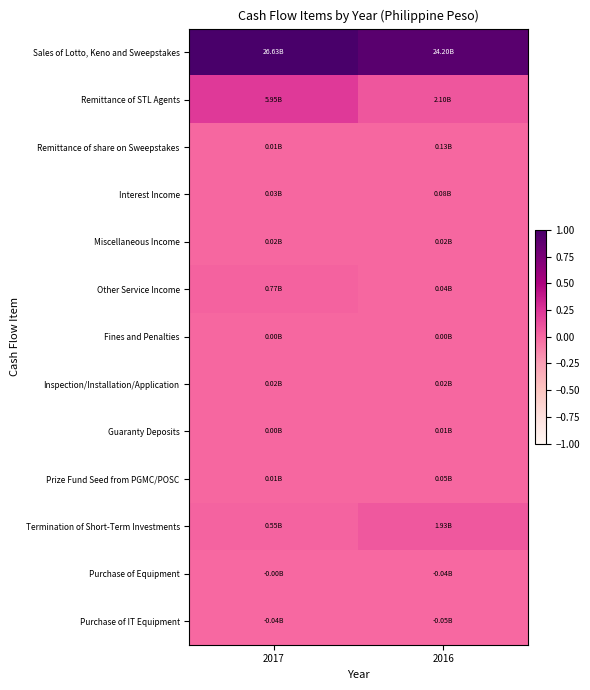

Which category has the highest value across all series?

2017